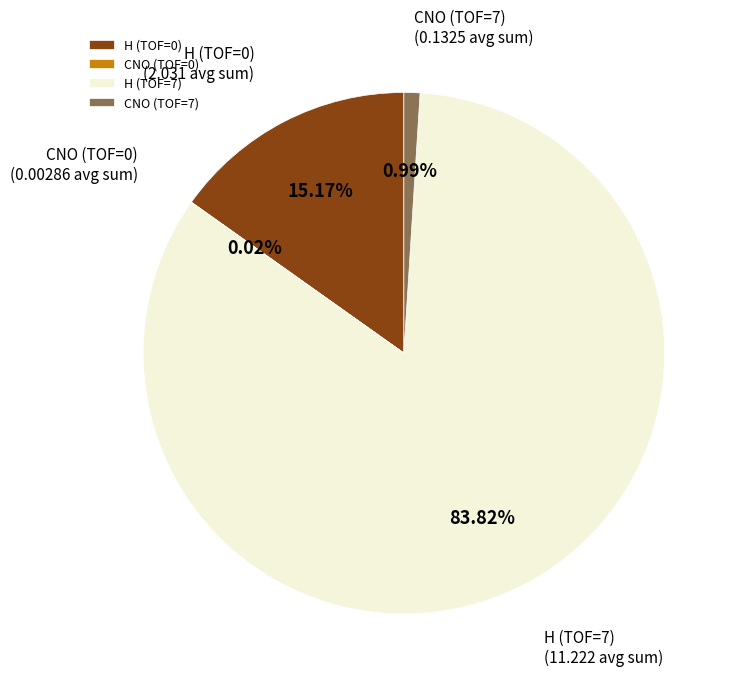

Approximately how many times larger is the value at H (TOF=7) compared to H (TOF=0)?

5.5